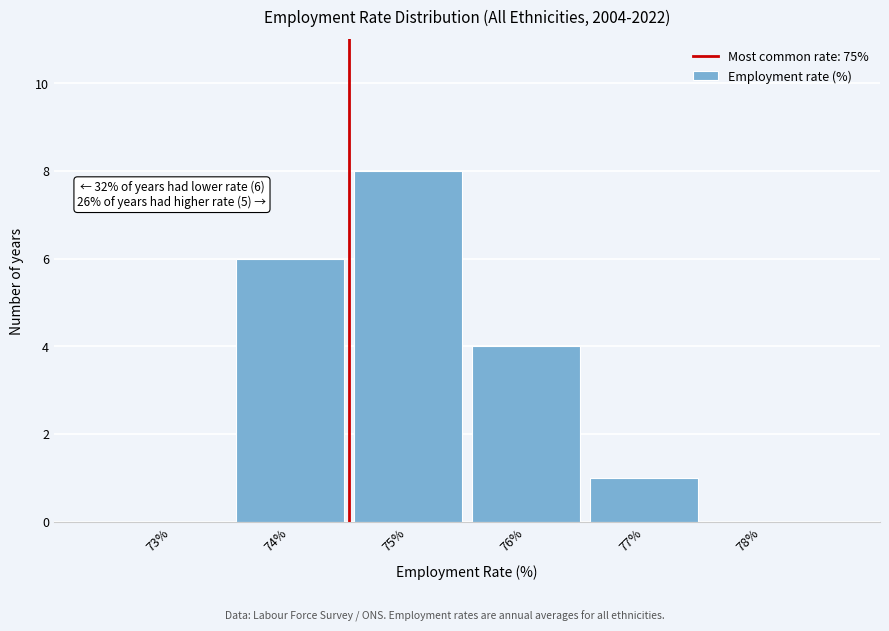

Reading left to right, transcribe all the data shown in this chart.

73%=0	74%=6	75%=8	76%=4	77%=1	78%=0